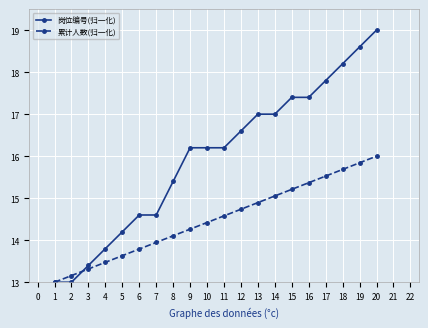

What is the value of the 岗位编号(归一化) point at the 14th from the left?

17.0